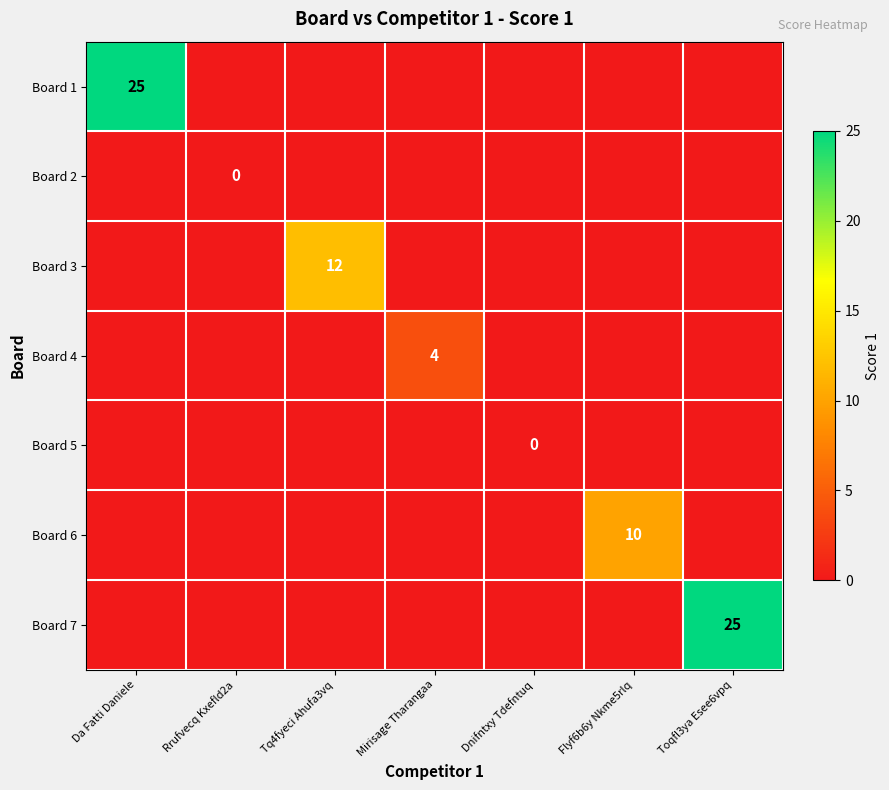

What is the spread (max minus min) of values at Toqfl3ya Esee6vpq?

25